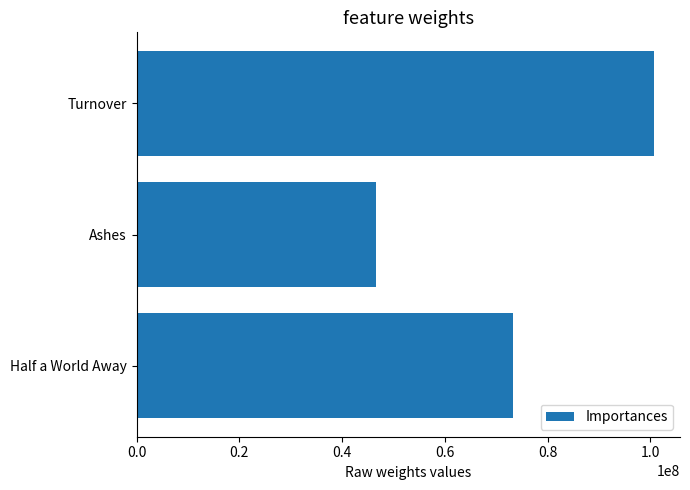

Reading top to bottom, list all the values displayed in this chart.

100739125	46517925	73357547